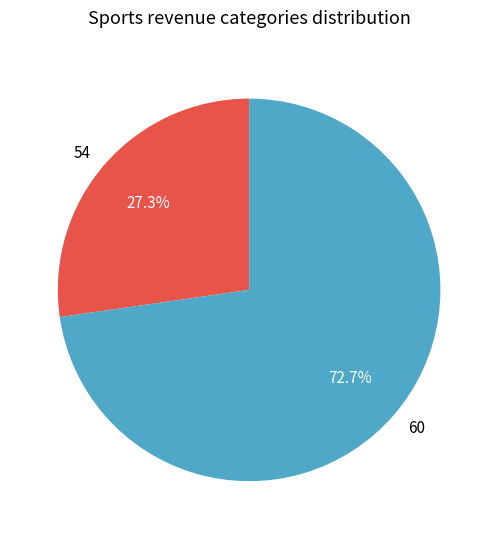

Between 54 and 60, which is larger?

60